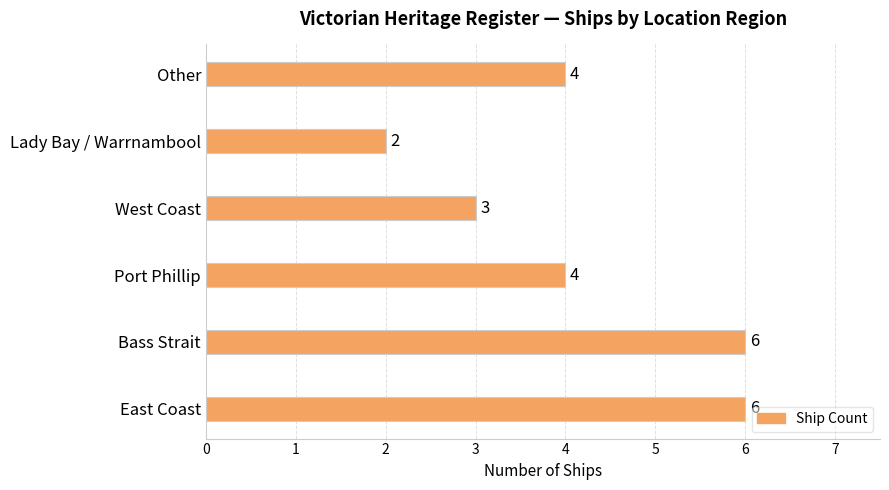

What is the sum of all values?

25